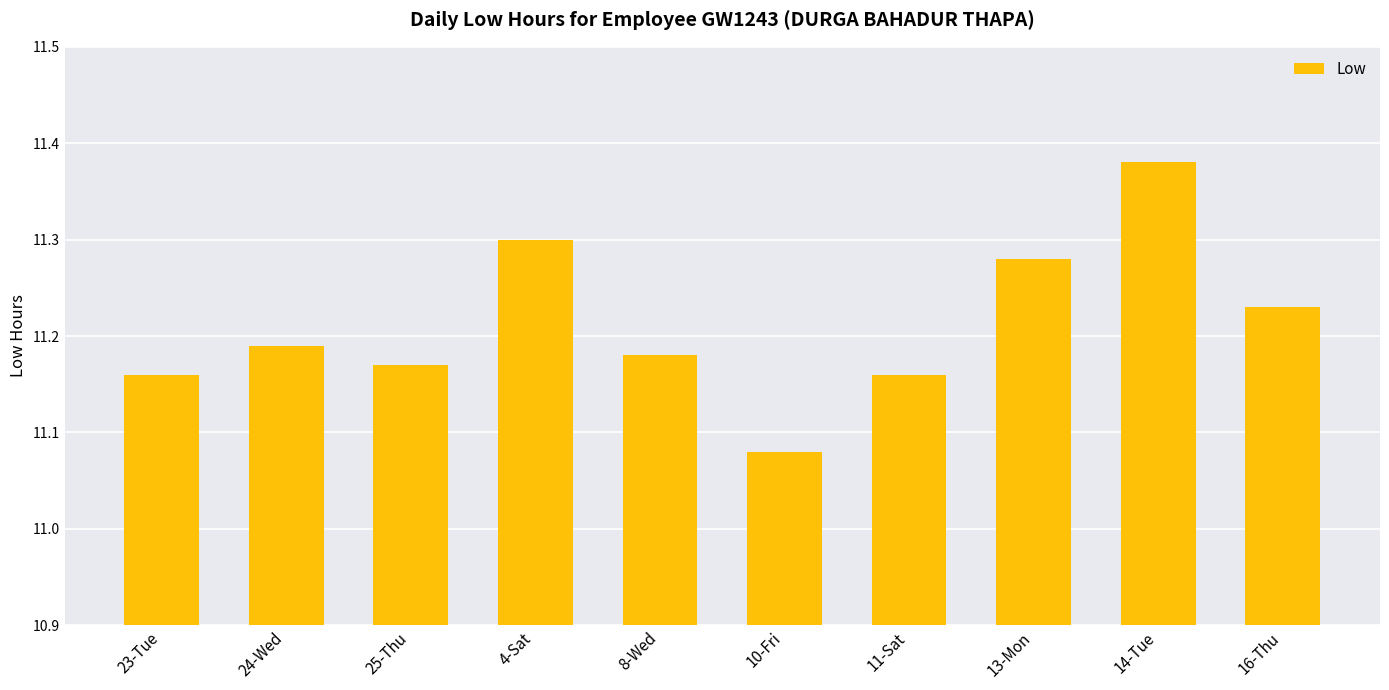

What is the change in value from 24-Wed to 14-Tue?

+0.2